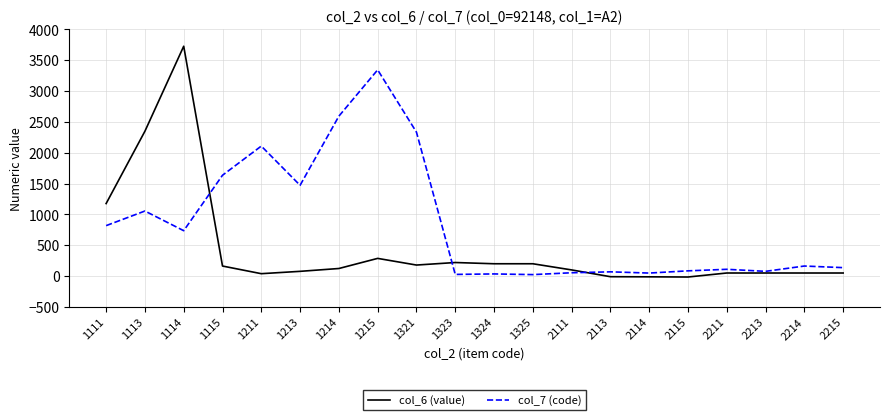

What are all the series names shown in the legend?

col_6 (value), col_7 (code)